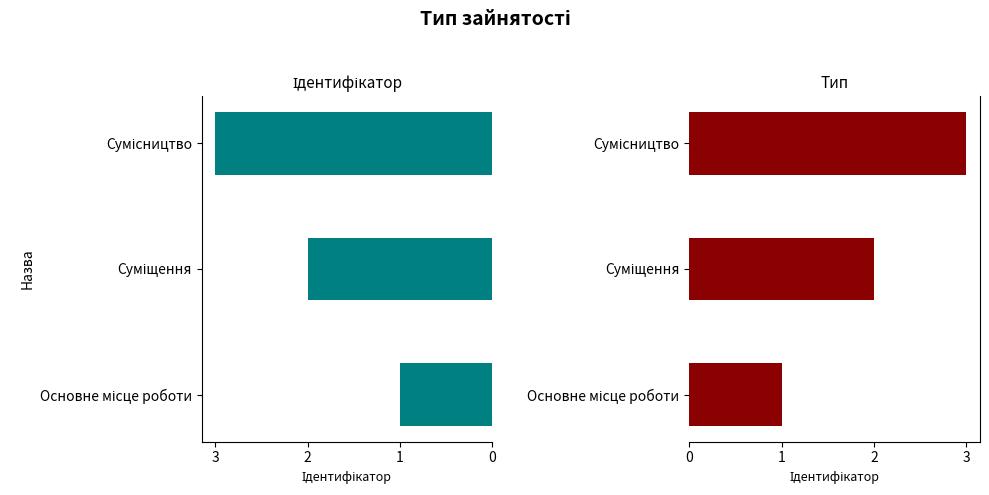

How many groups of bars are there?

3